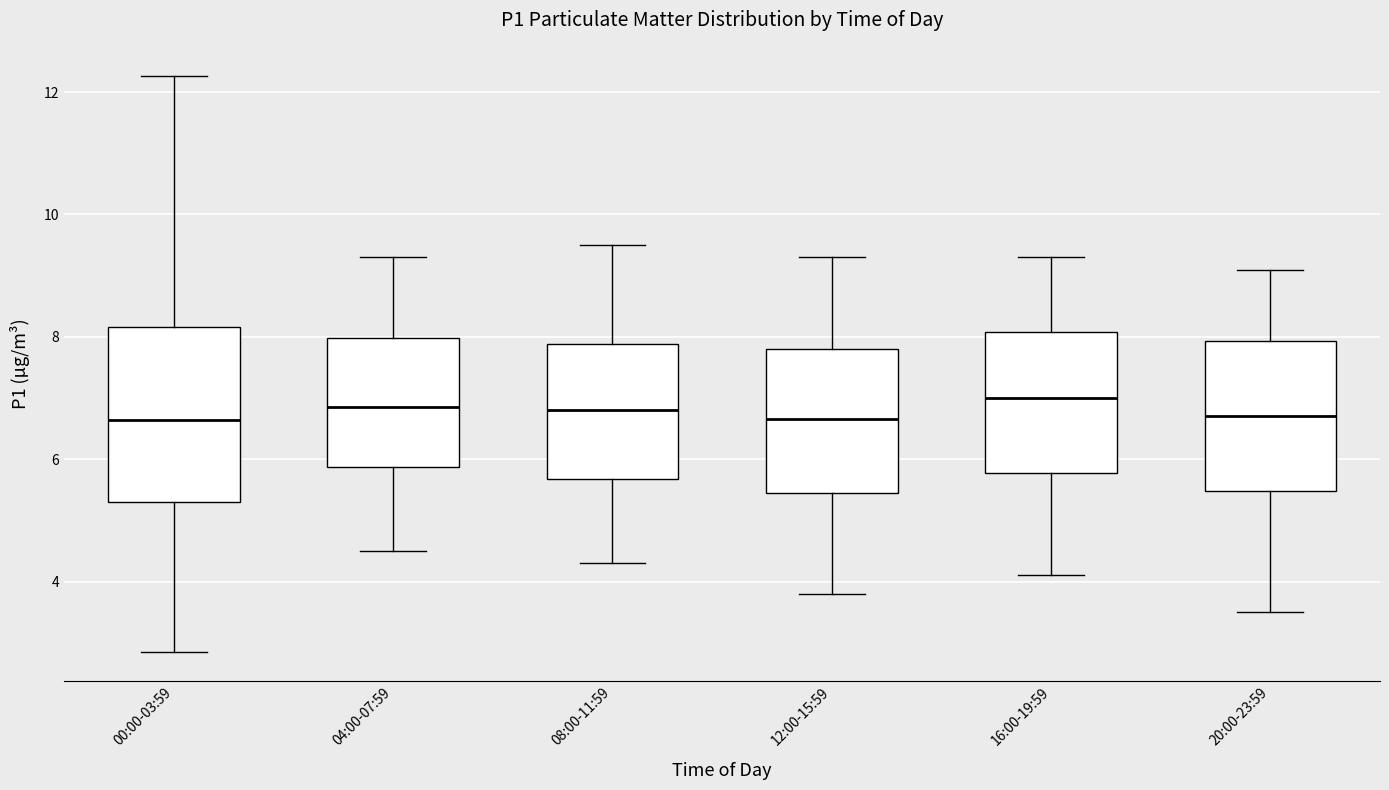

Reading left to right, read every box against the y-axis: the position of its median line, the range the box covers, and the ends of its whiskers. The values are not printed on the chart, so give them approximately, as read against the axis.

00:00-03:59: median 6.6, box 5.4 to 8.2, whiskers 2.8 to 12.2
04:00-07:59: median 6.8, box 5.8 to 8.0, whiskers 4.6 to 9.4
08:00-11:59: median 6.8, box 5.6 to 7.8, whiskers 4.4 to 9.6
12:00-15:59: median 6.6, box 5.4 to 7.8, whiskers 3.8 to 9.4
16:00-19:59: median 7.0, box 5.8 to 8.0, whiskers 4.2 to 9.4
20:00-23:59: median 6.8, box 5.4 to 8.0, whiskers 3.6 to 9.2